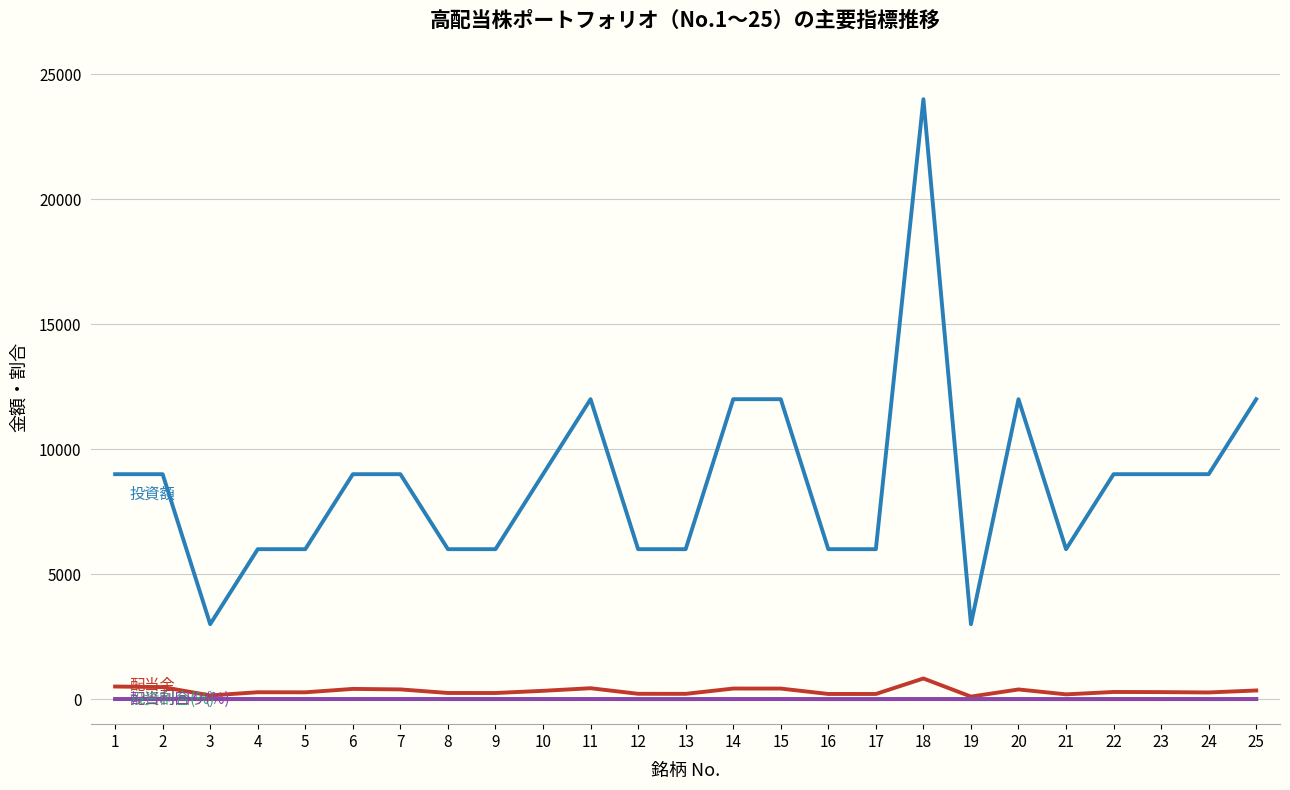

What is the greatest value displayed?

24000.0